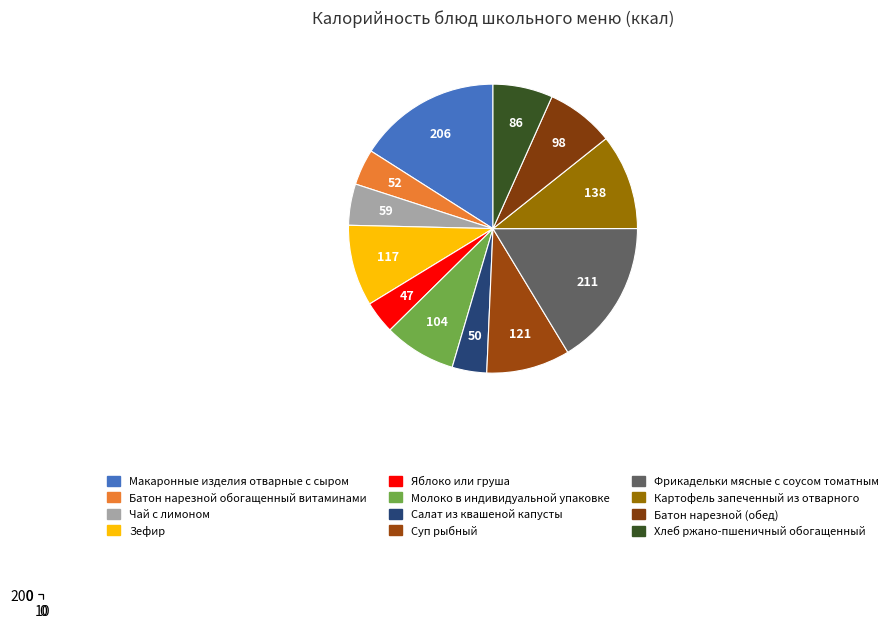

To the nearest percent, what is the combined percentage of Макаронные изделия отварные с сыром and Хлеб ржано-пшеничный обогащенный?

23%